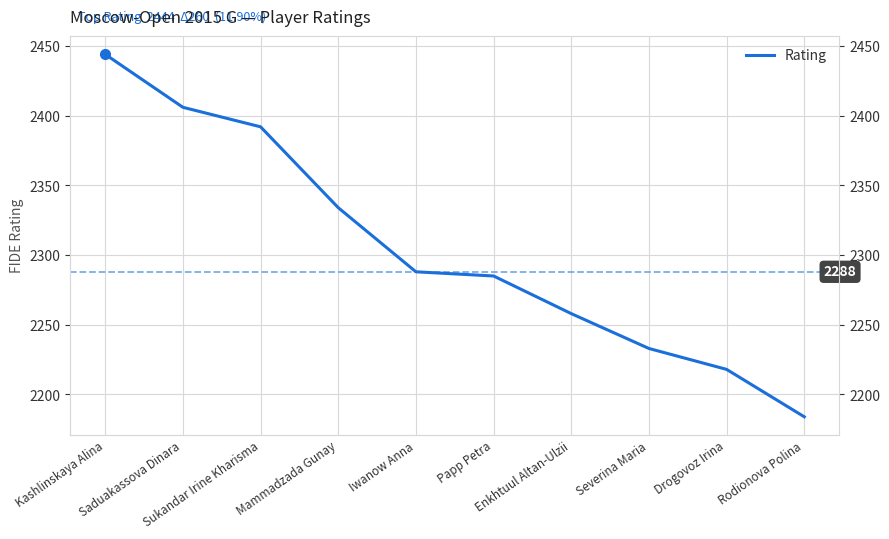

At which label is the value closest to 2314?

Mammadzada Gunay